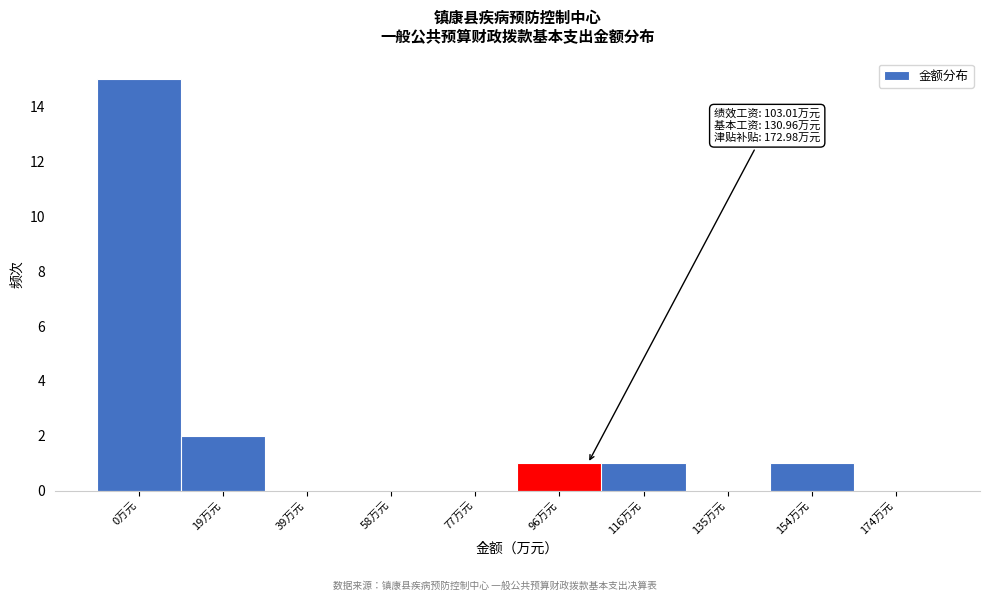

Reading left to right, transcribe all the data shown in this chart.

0万元=15	19万元=2	39万元=0	58万元=0	77万元=0	96万元=1	116万元=1	135万元=0	154万元=1	174万元=0